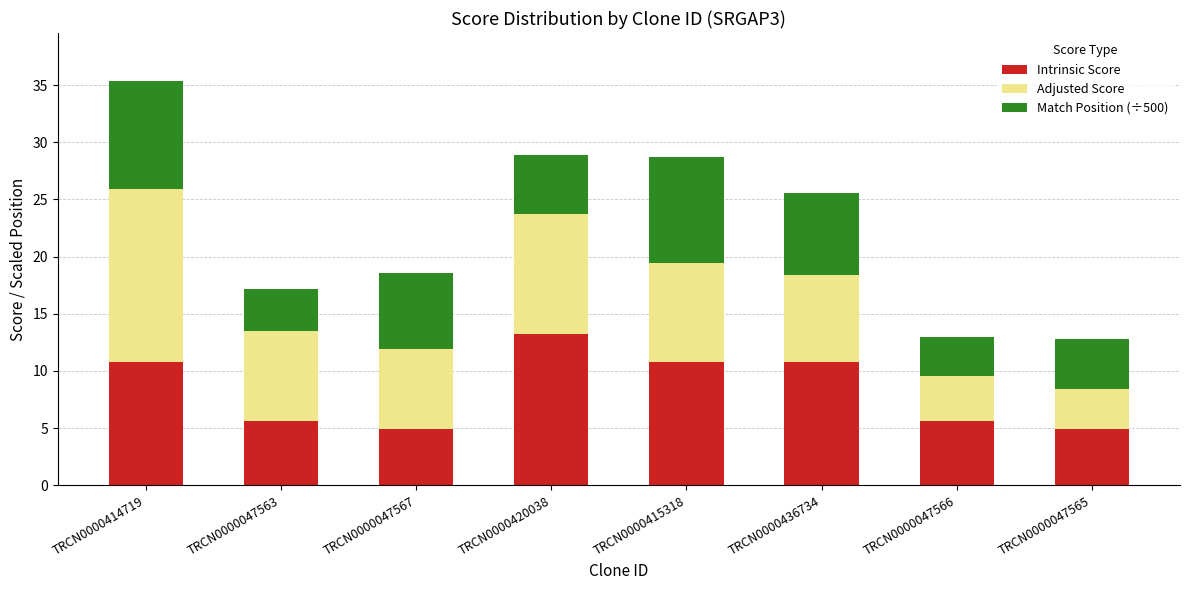

At which category is the sum across all series the highest?

TRCN0000414719